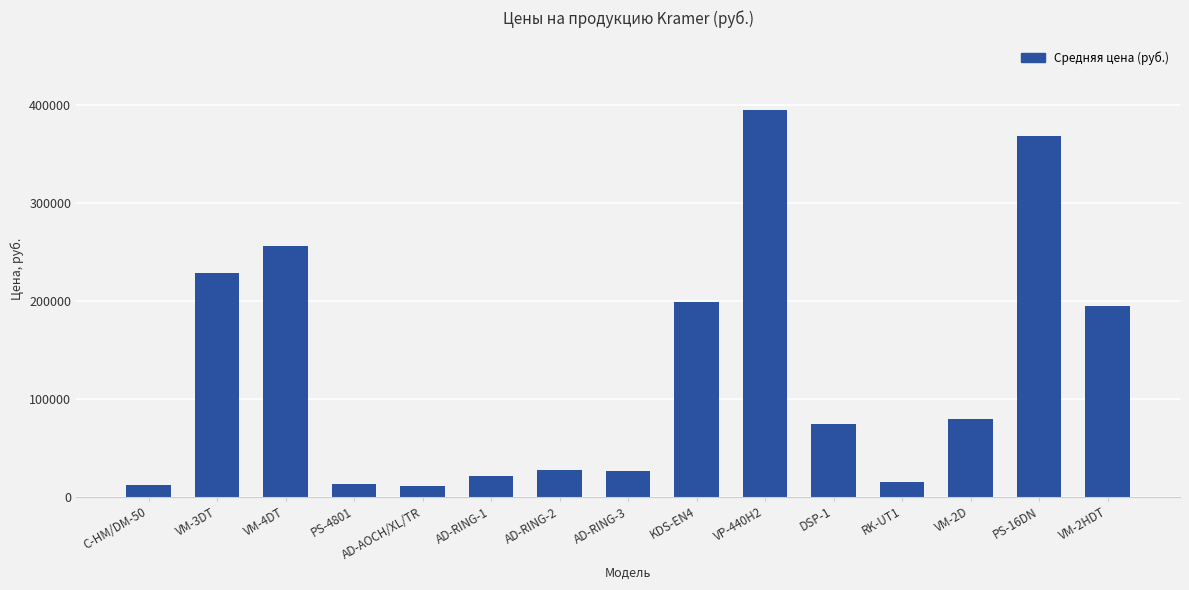

What is the greatest value displayed?

394520.9